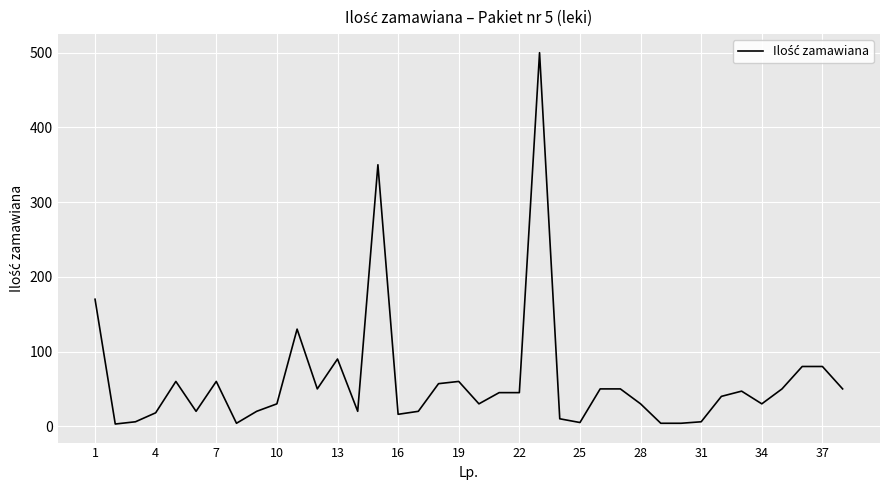

True or false: the data has more than 1 interior local peaks.

True